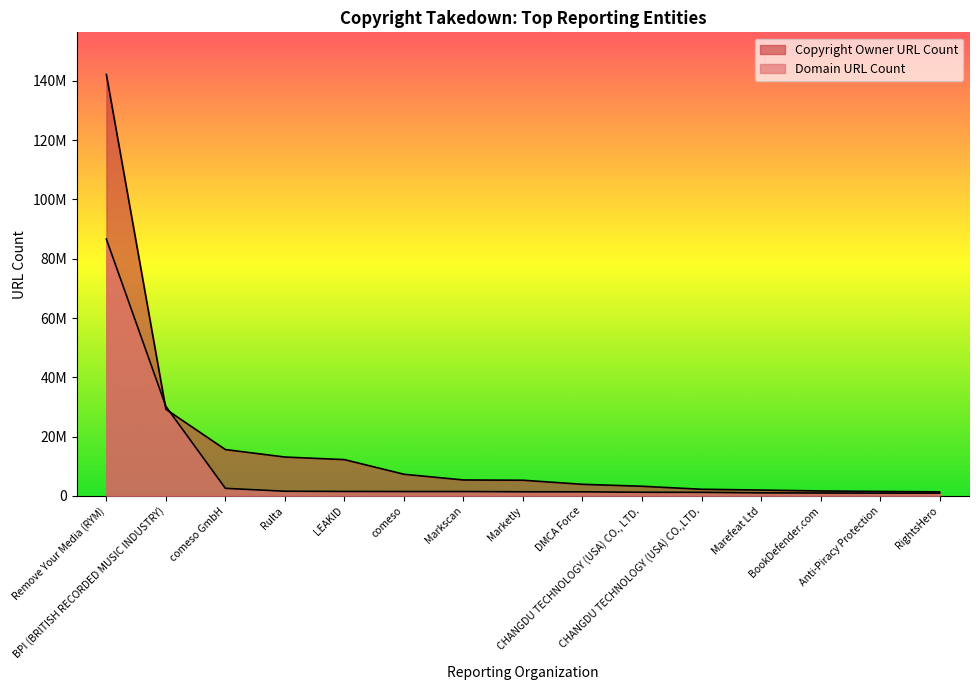

Reading left to right, extract all data points from this chart.

Copyright Owner URL Count: Remove Your Media (RYM)=142139003	BPI (BRITISH RECORDED MUSIC INDUSTRY)=29237364	comeso GmbH=15642643	Rulta=13118887	LEAKID=12249546	comeso=7311518	Markscan=5386294	Marketly=5296143	DMCA Force=3920666	CHANGDU TECHNOLOGY (USA) CO., LTD.=3262135	CHANGDU TECHNOLOGY (USA) CO.,LTD.=2249788	Marefeat Ltd=1981947	BookDefender.com=1676262	Anti-Piracy Protection=1514302	RightsHero=1368807
Domain URL Count: Remove Your Media (RYM)=86621380	BPI (BRITISH RECORDED MUSIC INDUSTRY)=30205698	comeso GmbH=2557855	Rulta=1586333	LEAKID=1513777	comeso=1485722	Markscan=1485313	Marketly=1400082	DMCA Force=1385341	CHANGDU TECHNOLOGY (USA) CO., LTD.=1237419	CHANGDU TECHNOLOGY (USA) CO.,LTD.=1214544	Marefeat Ltd=1033270	BookDefender.com=986218	Anti-Piracy Protection=948333	RightsHero=942575